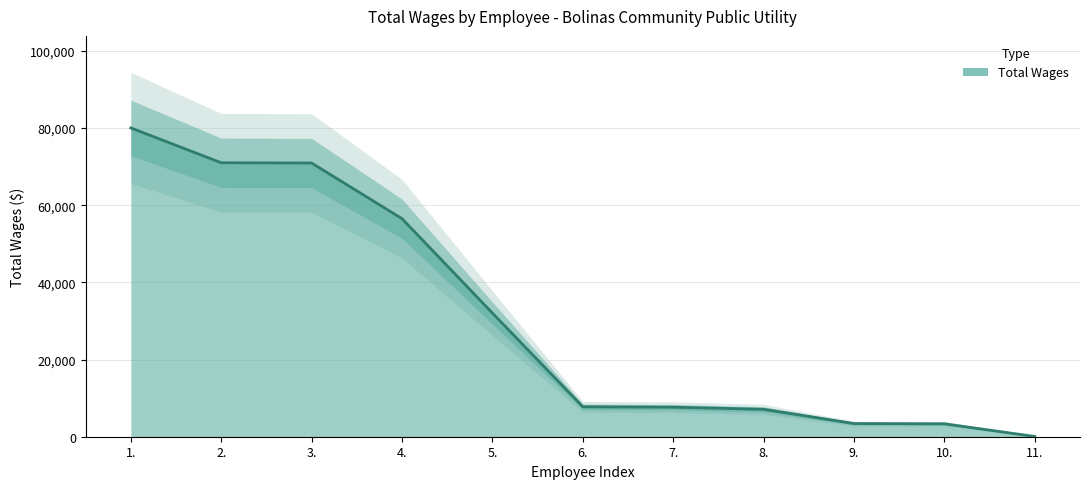

List the labels in order of value, largest first.

1., 2., 3., 4., 5., 6., 7., 8., 9., 10., 11.